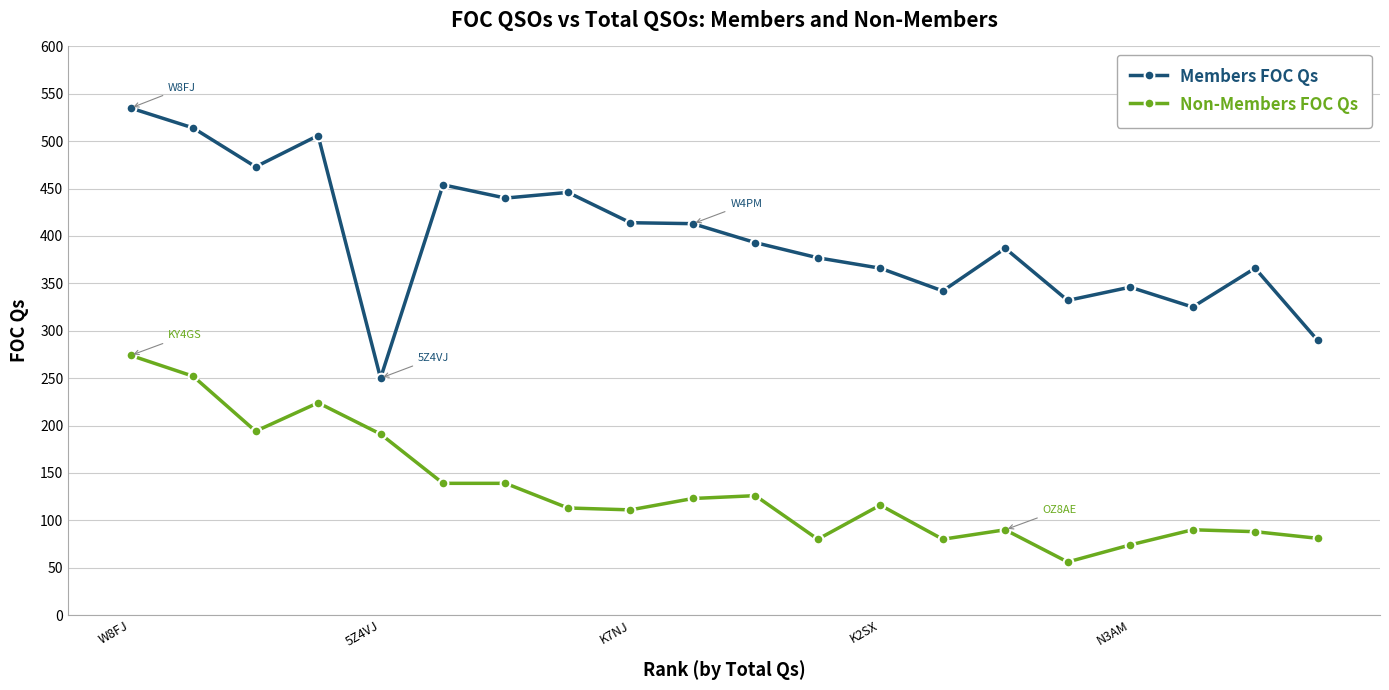

How many series are shown in this chart?

2